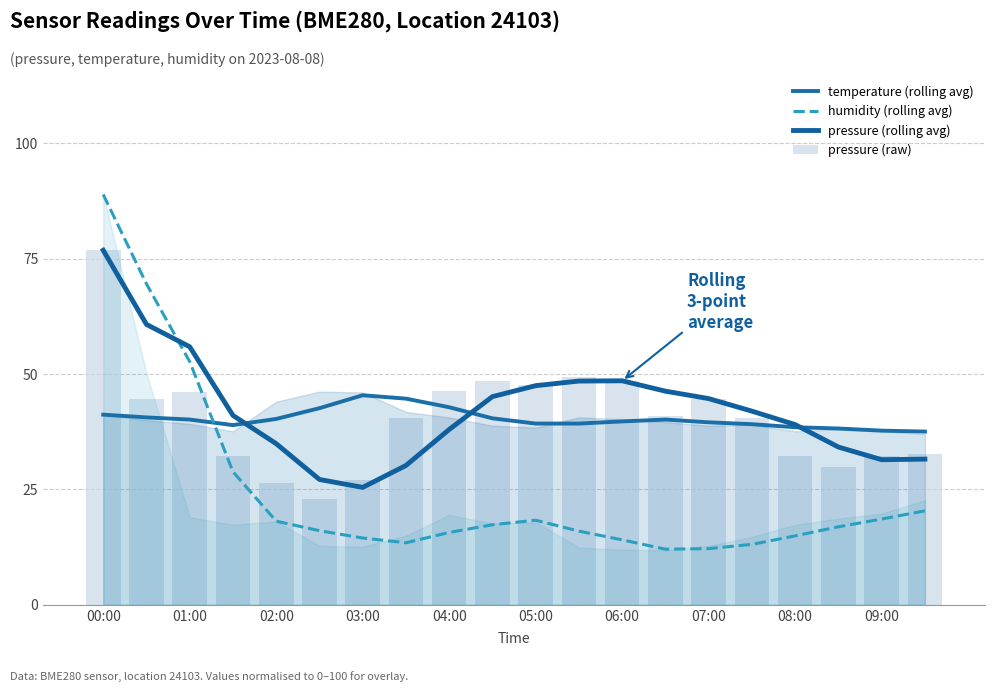

What are all the series names shown in the legend?

temperature (rolling avg), humidity (rolling avg), pressure (rolling avg), pressure (raw)